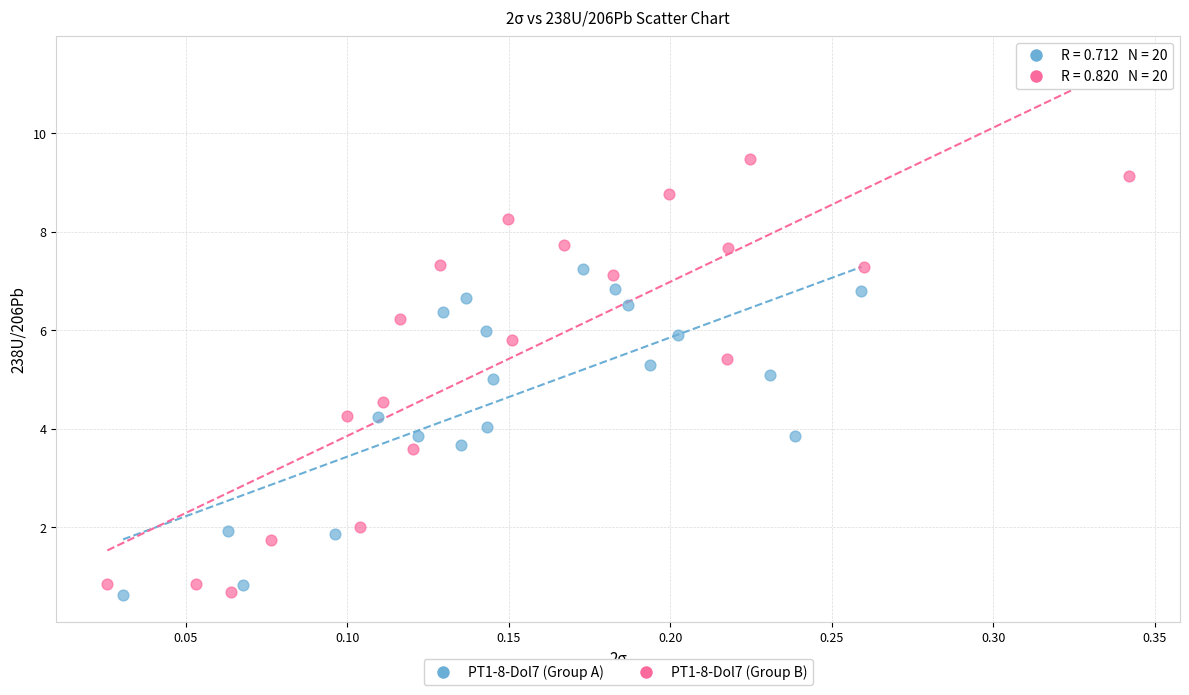

Which series has the largest Y range (max minus min)?

PT1-8-Dol7 (Group B)